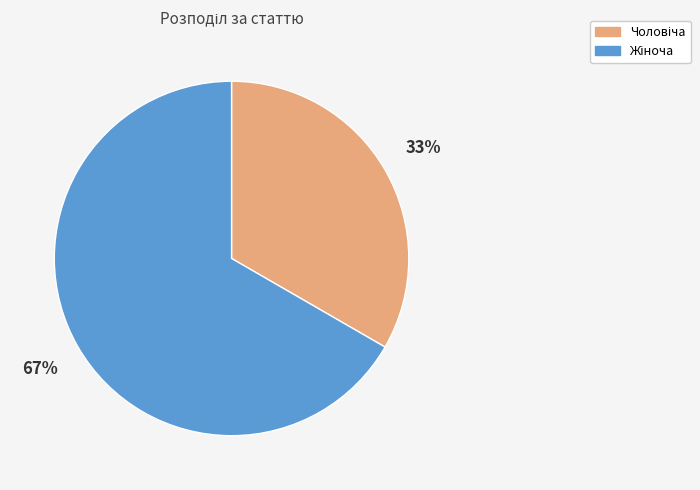

Is there a majority slice in this chart?

Yes